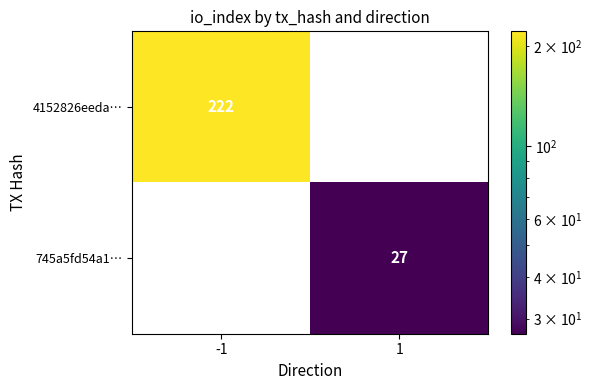

What is the maximum value shown in the chart?

222